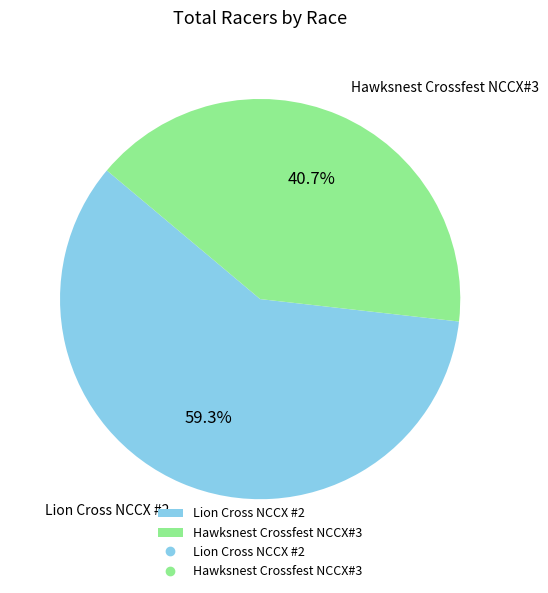

What portion of the pie excludes Lion Cross NCCX #2?

40.7%